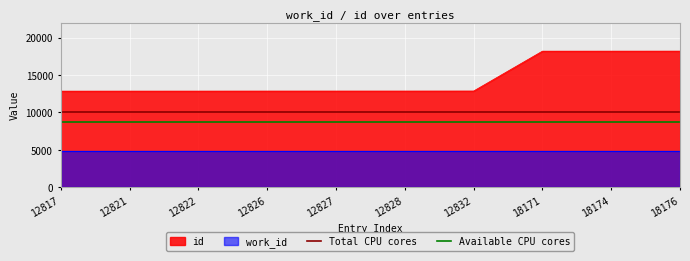

Is it true that id equals 18174 at 18174?

True